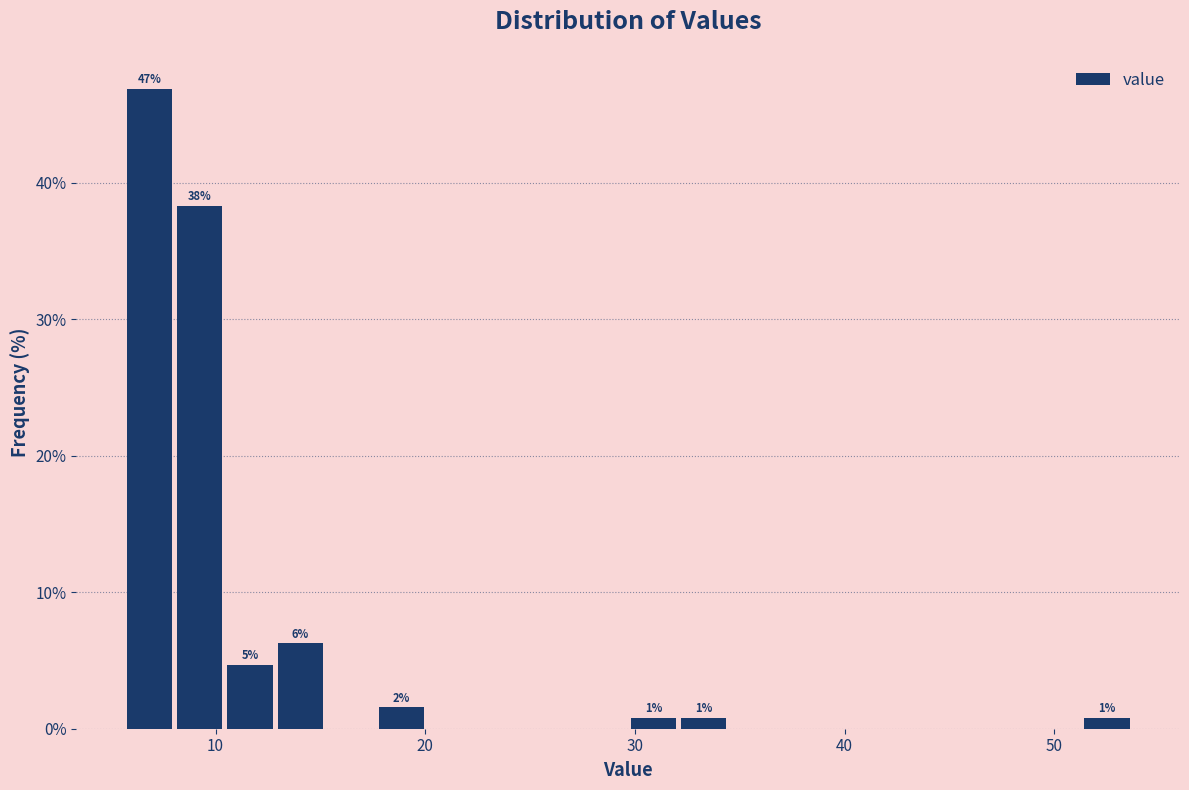

Read against the x-axis, roughly where is the centre of the tallest bar?

7